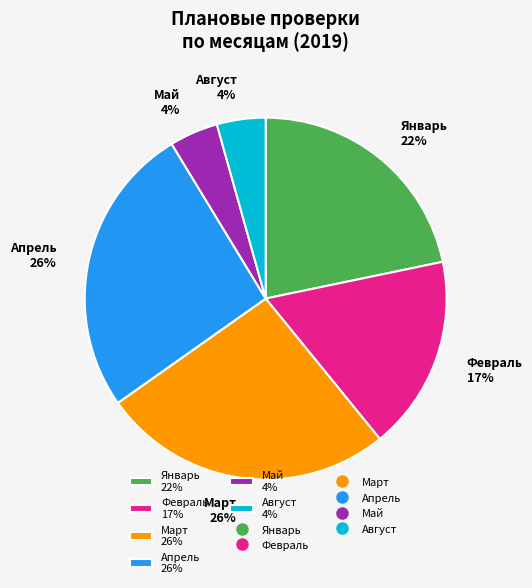

To the nearest percent, what is the difference between the largest and smallest slice percentages?

22%